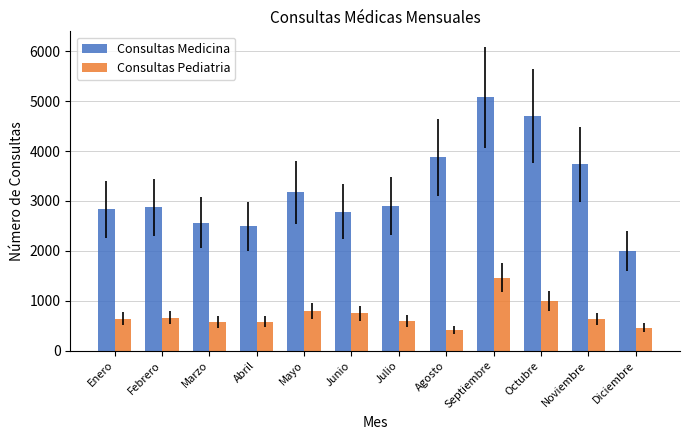

The Consultas Medicina series shows 4233 at Julio. True or false?

False